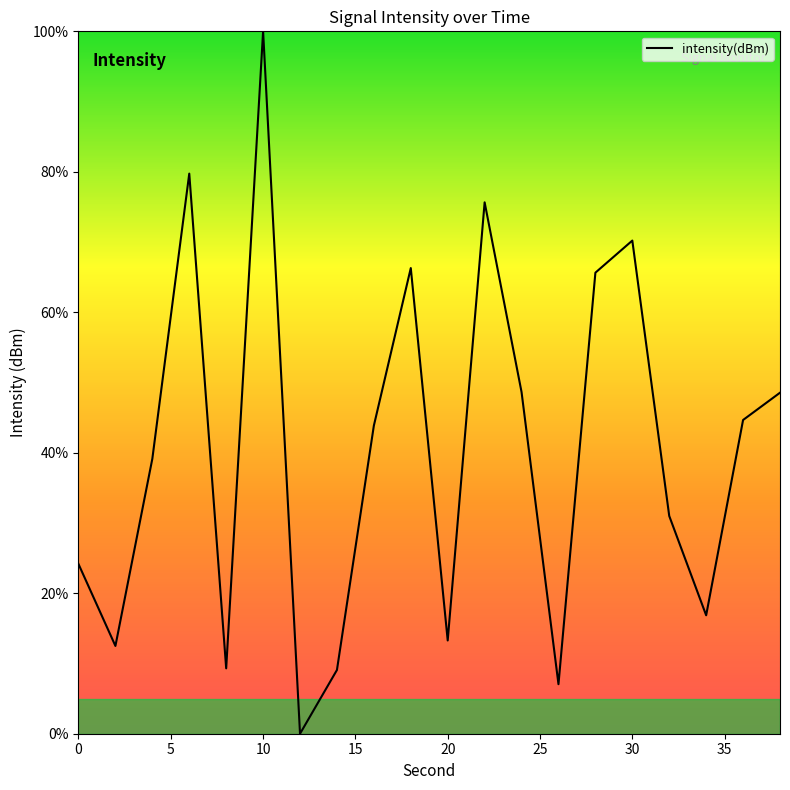

What is the difference between the maximum and minimum values?

100.0